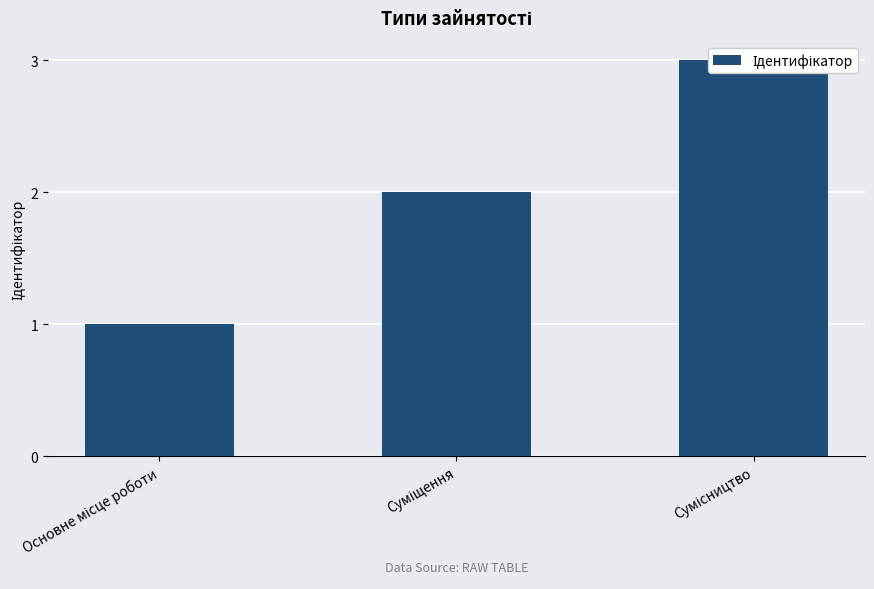

What is the smallest value displayed?

1